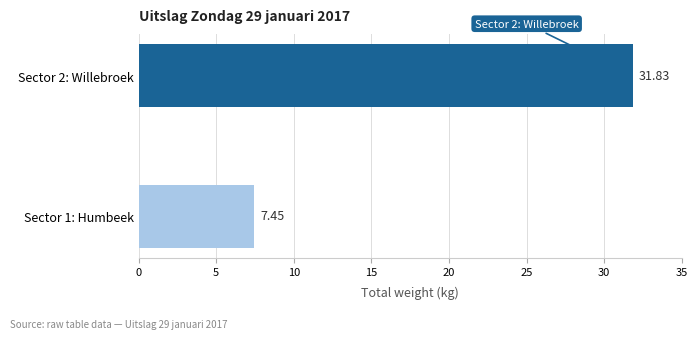

What is the sum of the values at Sector 2: Willebroek and Sector 1: Humbeek?

39.3